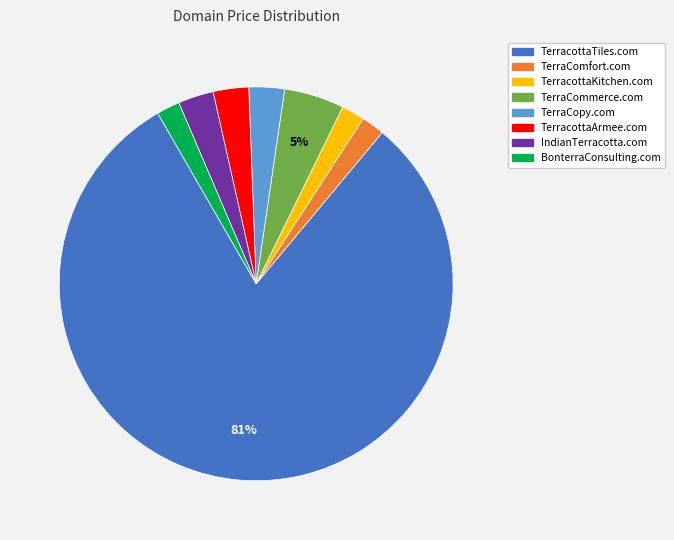

How many segments does this pie chart have?

8